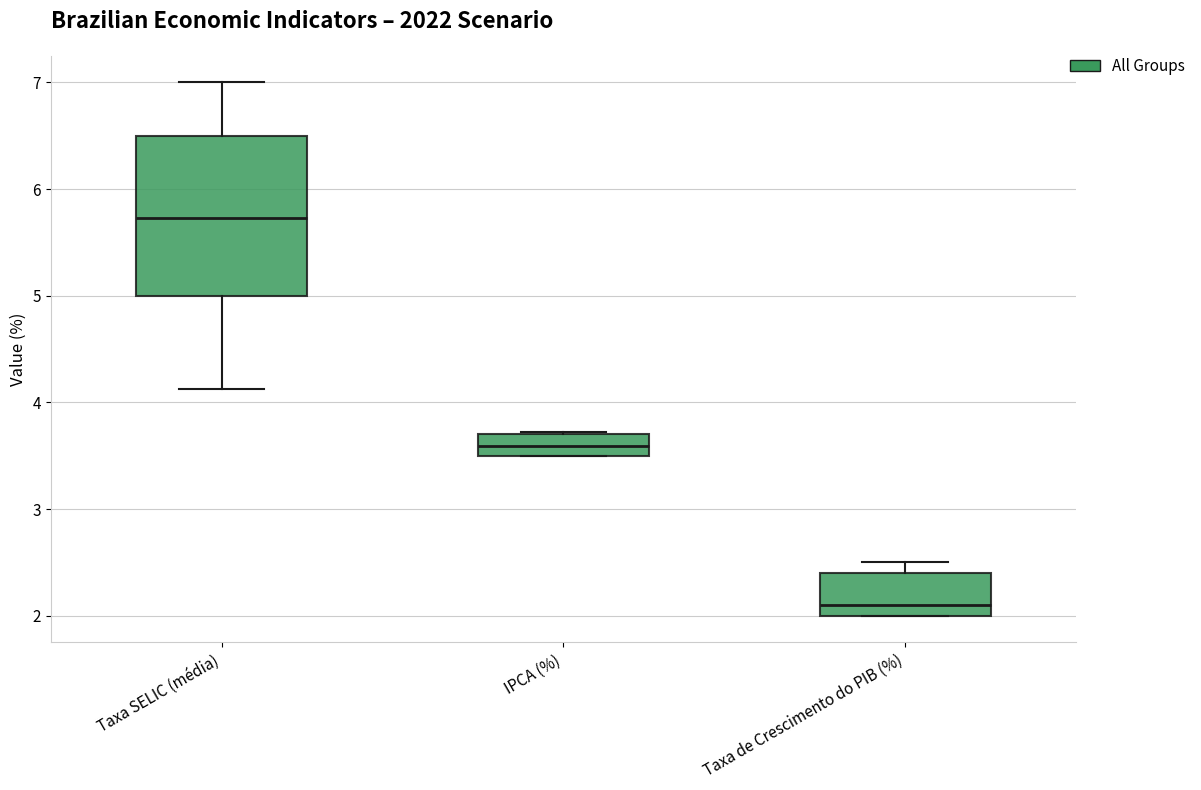

Where is the lower edge of the box for IPCA (%) on the y-axis? The values are not printed on the chart, so give them approximately, as read against the axis.

3.5